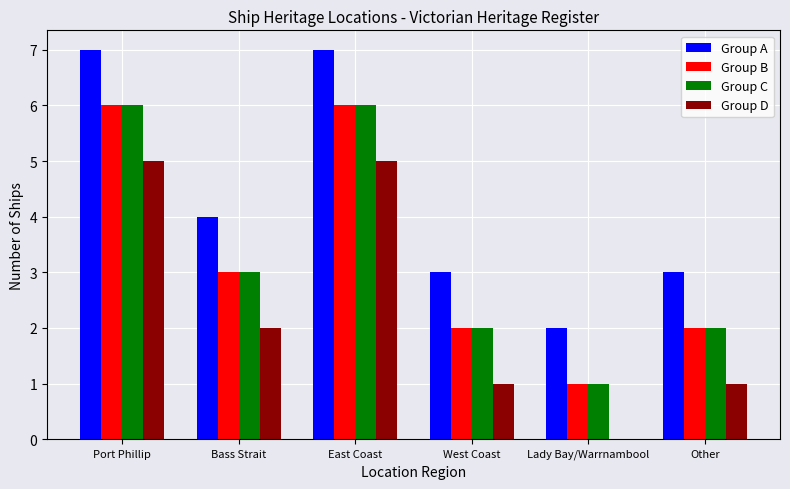

What is the total value across all series at West Coast?

8